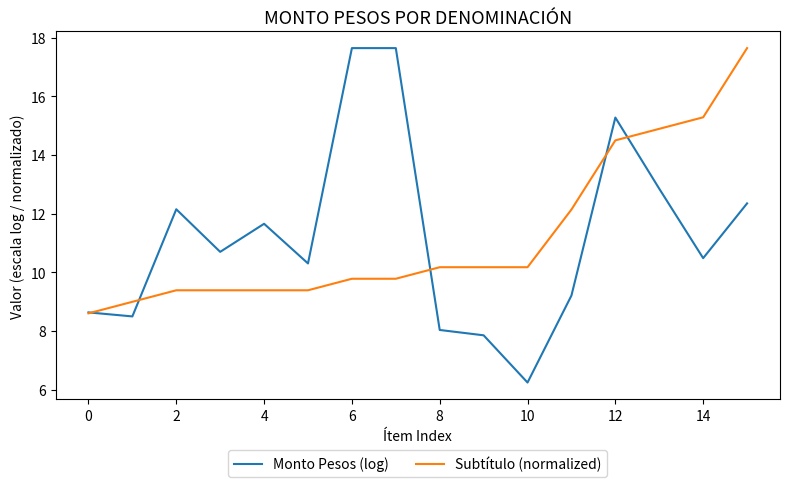

Does the chart display data point markers on the line(s)?

No